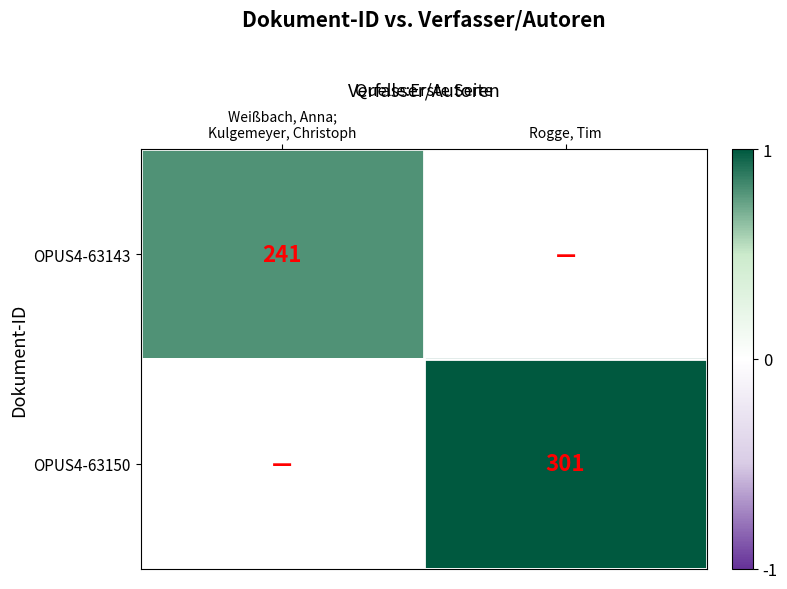

At which label does OPUS4-63150 reach its peak?

Weißbach, Anna; Kulgemeyer, Christoph